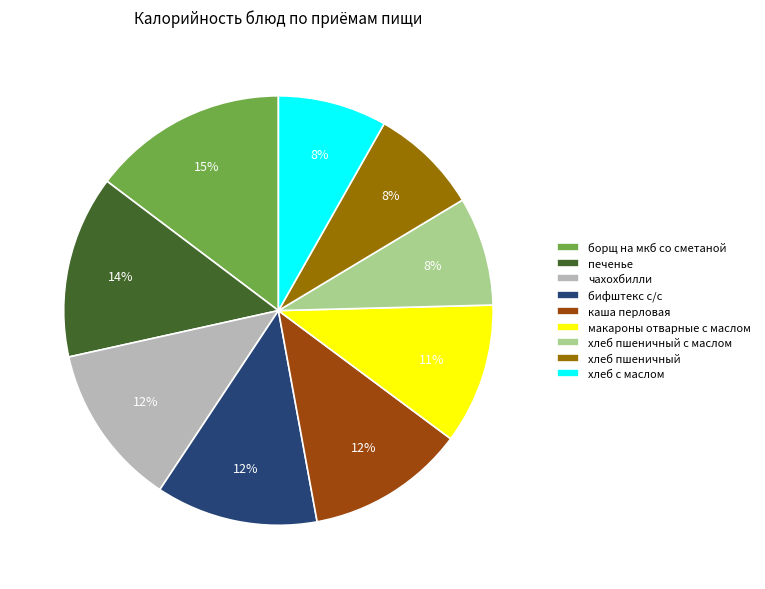

Count the number of slices in the pie.

9